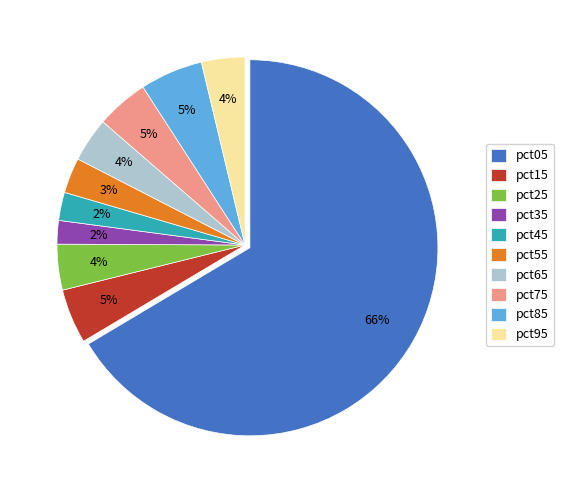

Which slice is the largest?

pct05